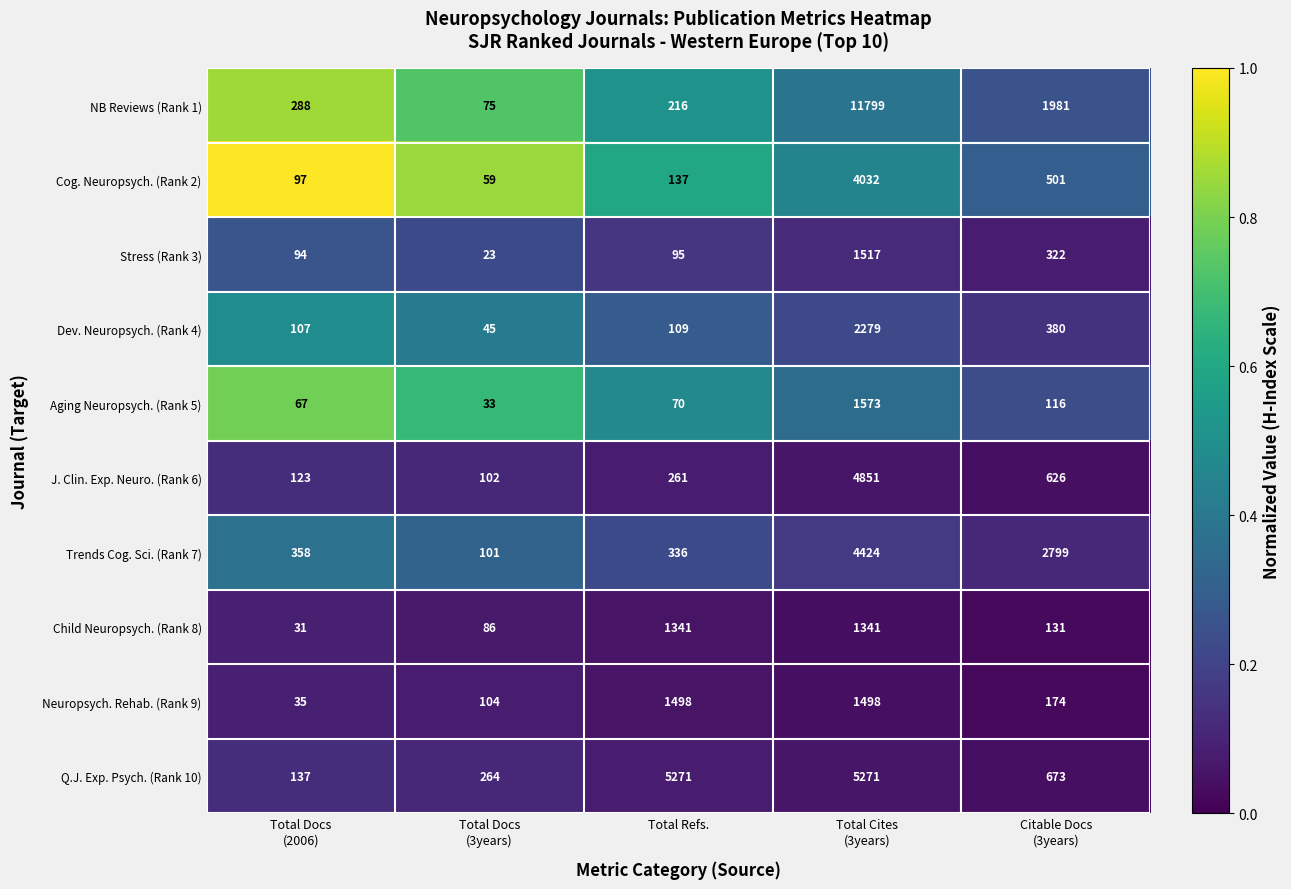

Rank the series by their maximum value, from lowest to highest.

Child Neuropsych. (Rank 8), Neuropsych. Rehab. (Rank 9), Stress (Rank 3), Aging Neuropsych. (Rank 5), Dev. Neuropsych. (Rank 4), Cog. Neuropsych. (Rank 2), Trends Cog. Sci. (Rank 7), J. Clin. Exp. Neuro. (Rank 6), Q.J. Exp. Psych. (Rank 10), NB Reviews (Rank 1)